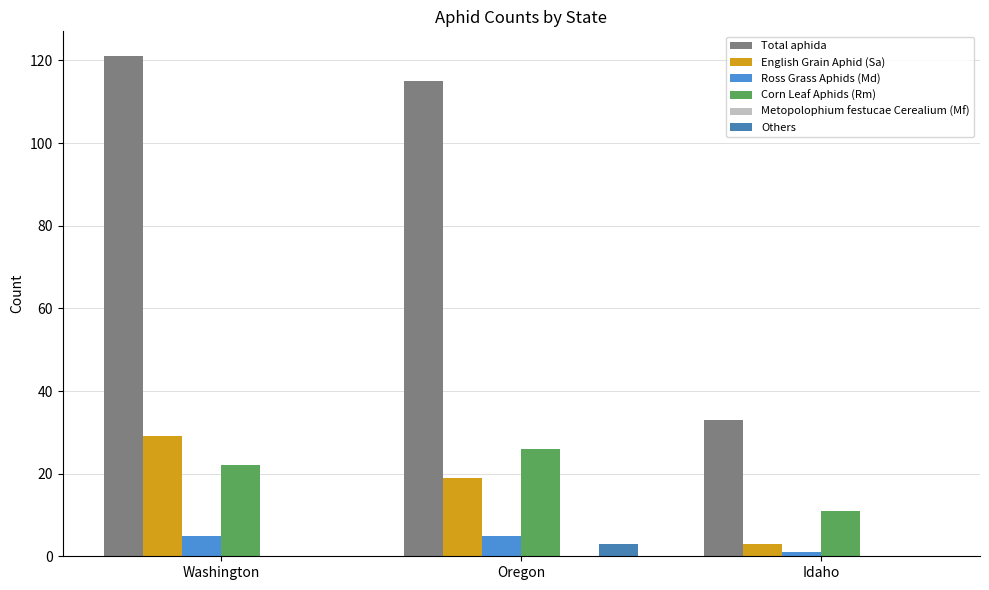

What position from the right is Idaho?

1